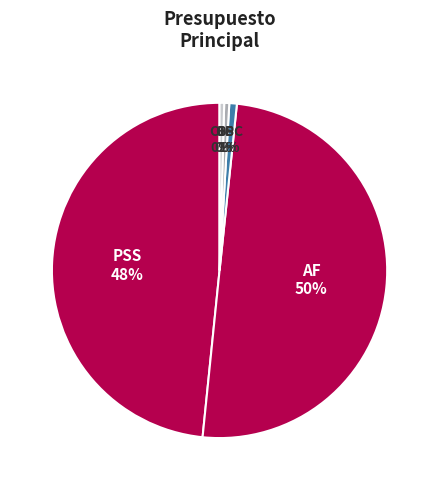

Which slice is the largest?

APORTE FISCAL